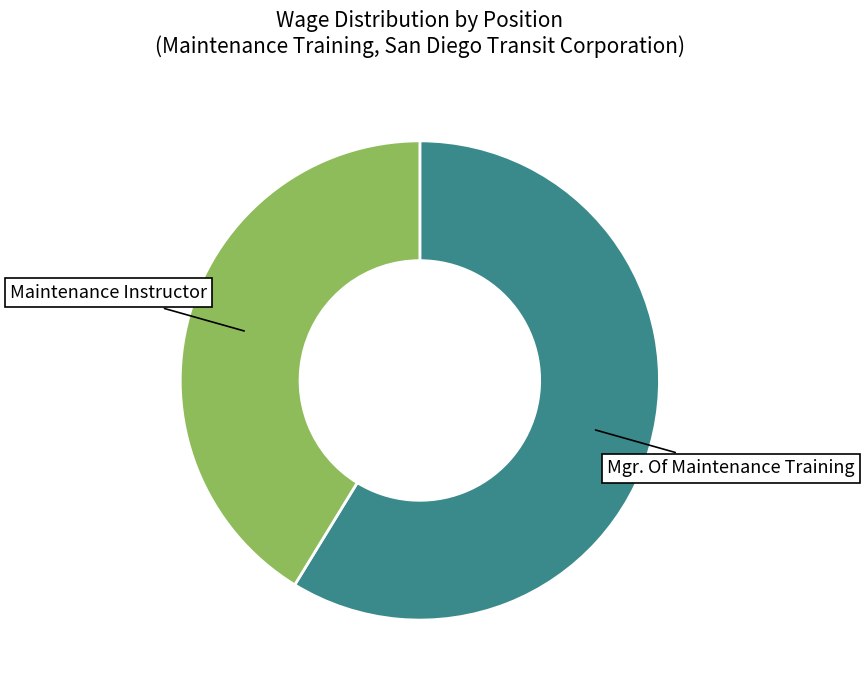

What is the majority slice?

Mgr. Of Maintenance Training